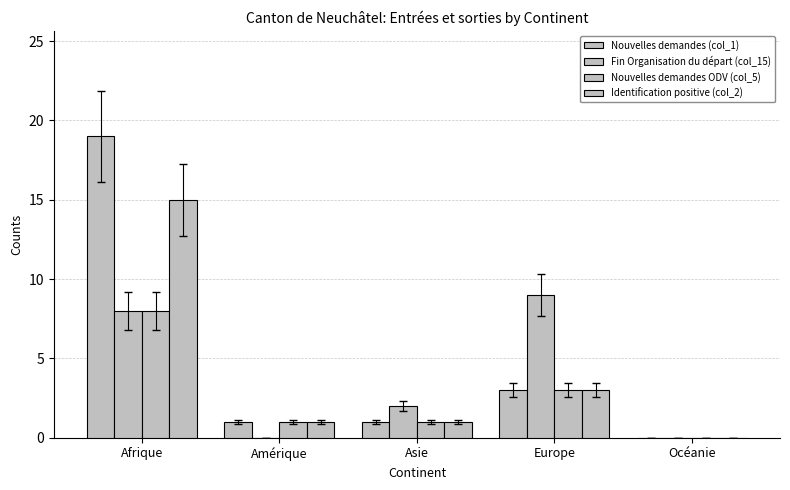

Between Afrique and Océanie, which is larger?

Afrique